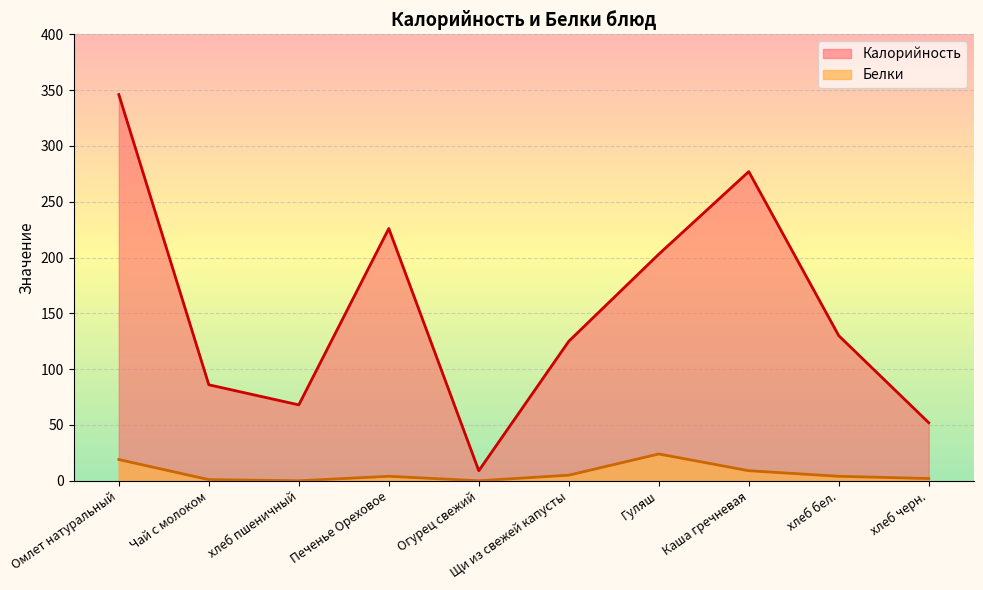

Reading left to right, extract all data points from this chart.

Калорийность: 346	86	68	226	9	125	203	277	130	52
Белки: 19	1	0	4	0	5	24	9	4	2